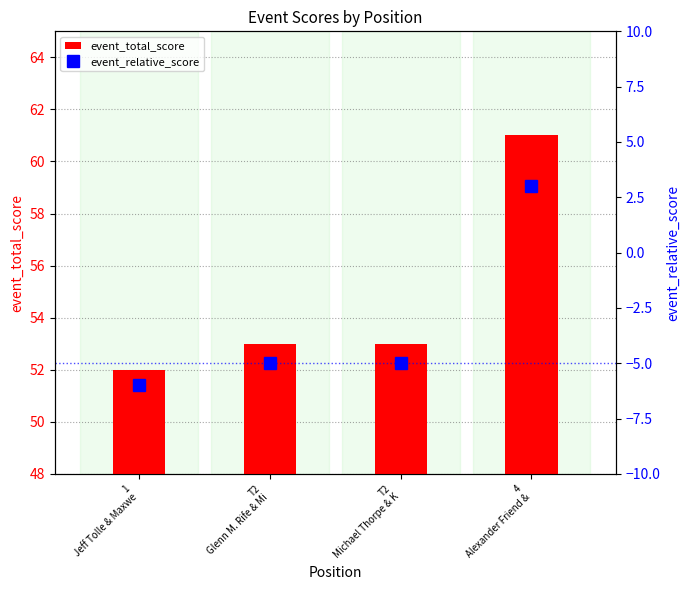

Count the number of data series in this chart.

2